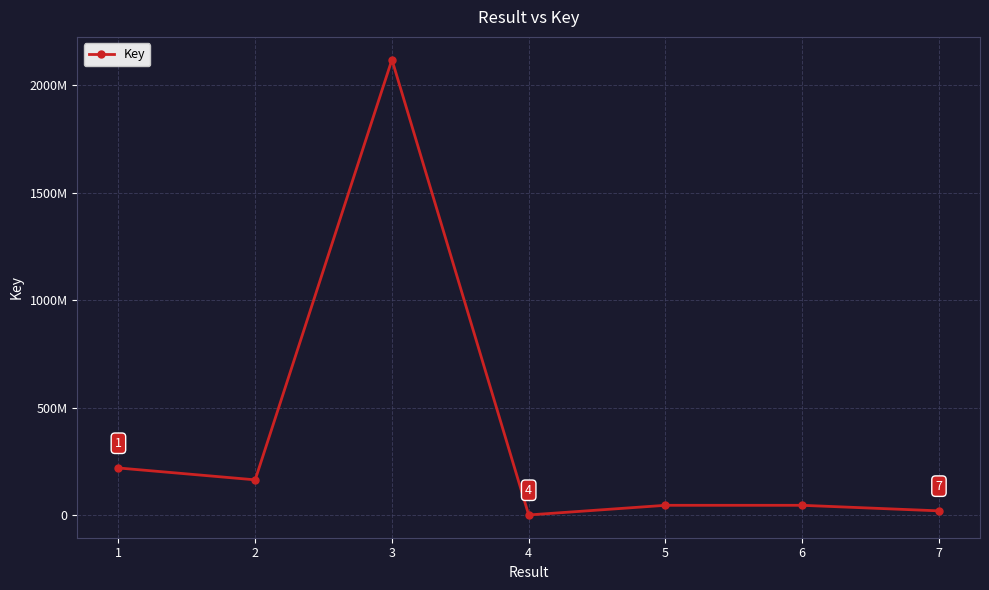

At which category does the chart reach its peak across all series?

3